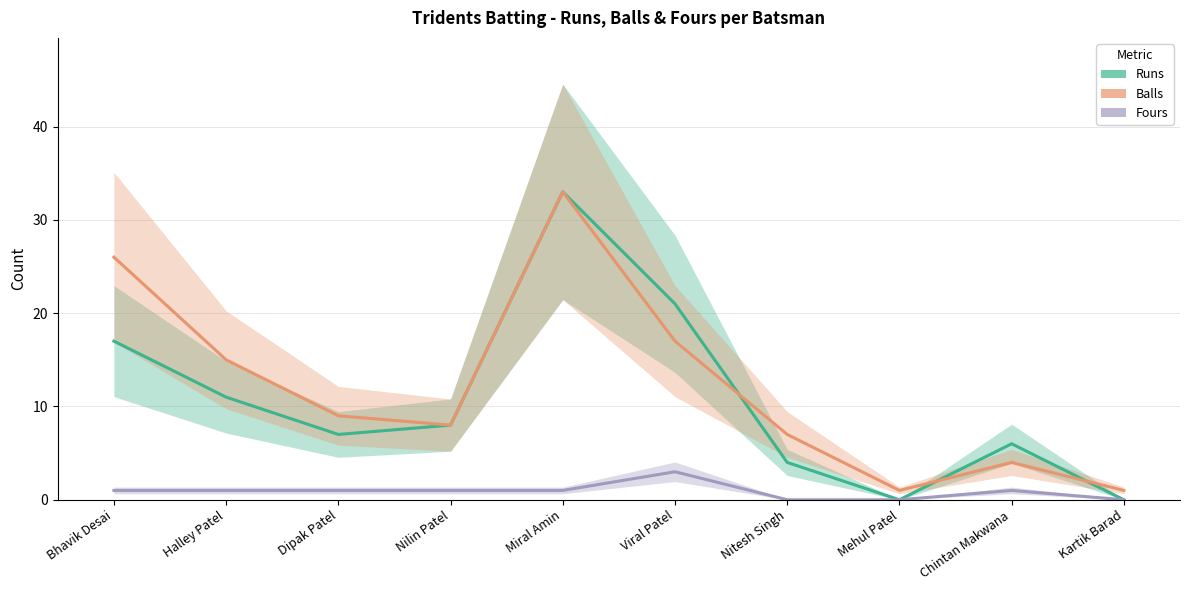

Which series has the widest spread of values?

Runs